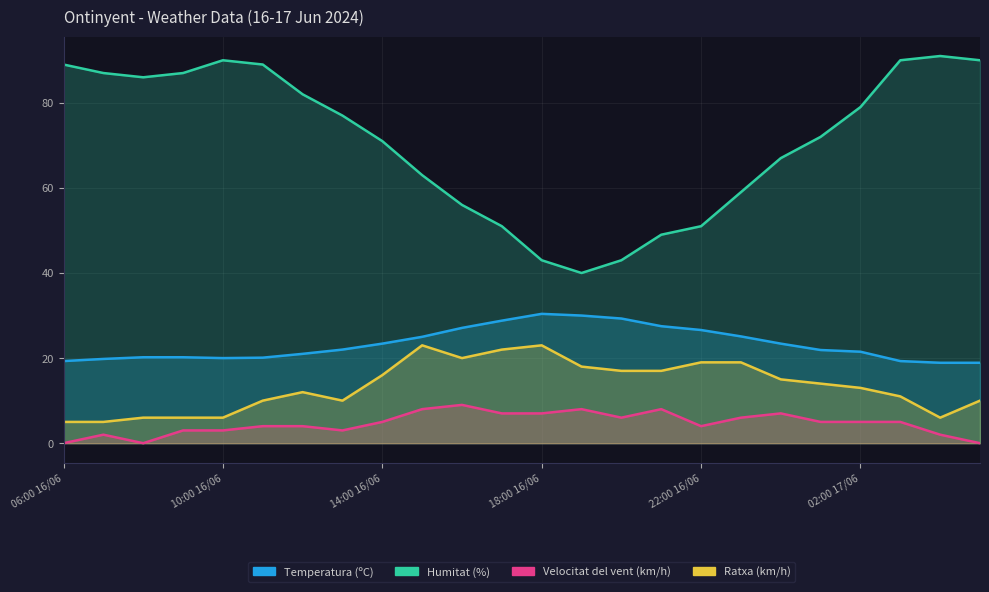

Which category has the lowest value in the Velocitat del vent (km/h) series?

06:00 16/06